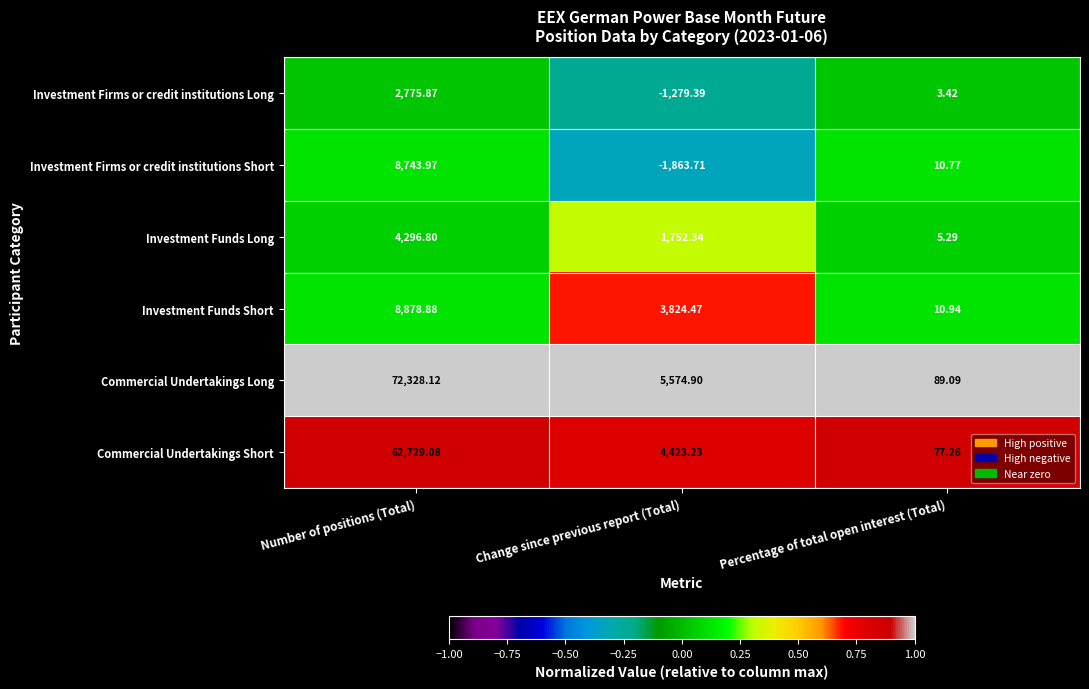

At how many categories does at least one series exceed 0?

3